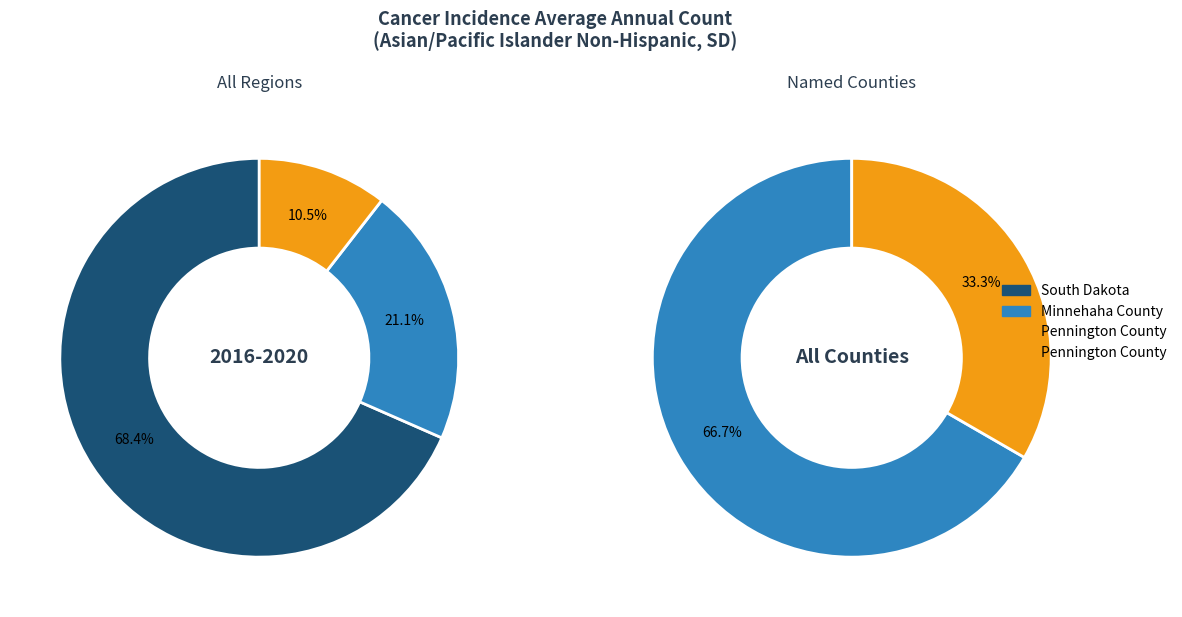

What is the majority slice?

South Dakota